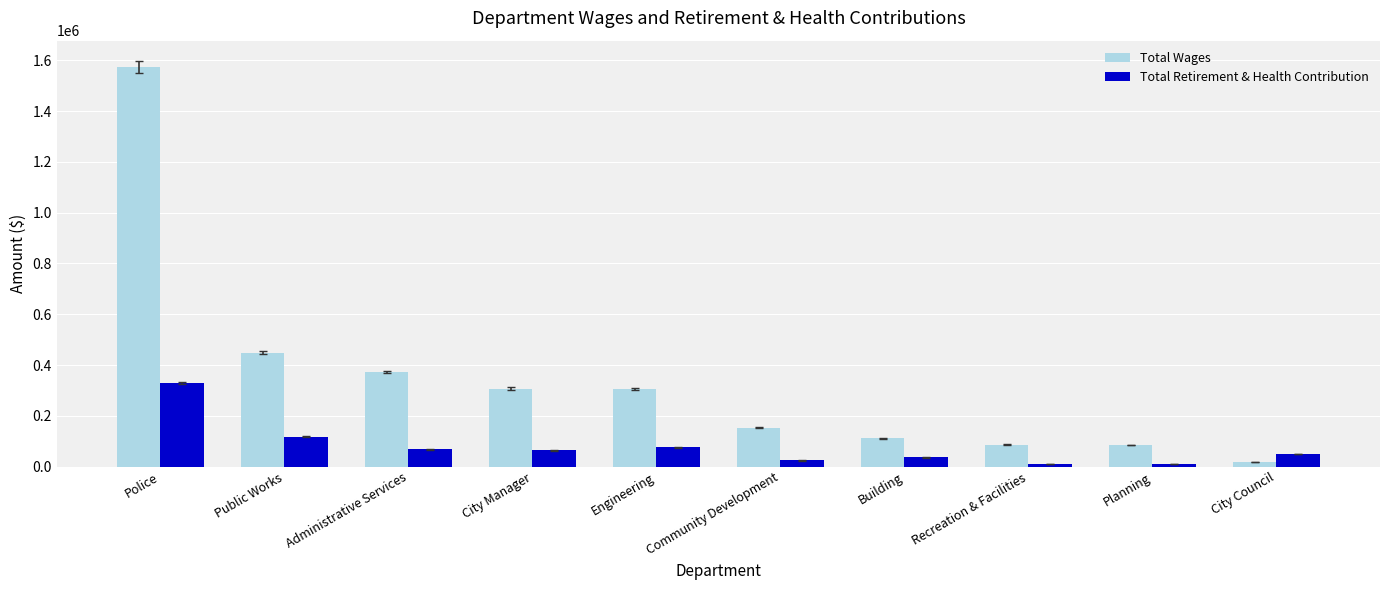

How many values in the Total Wages series are below 304431?

5